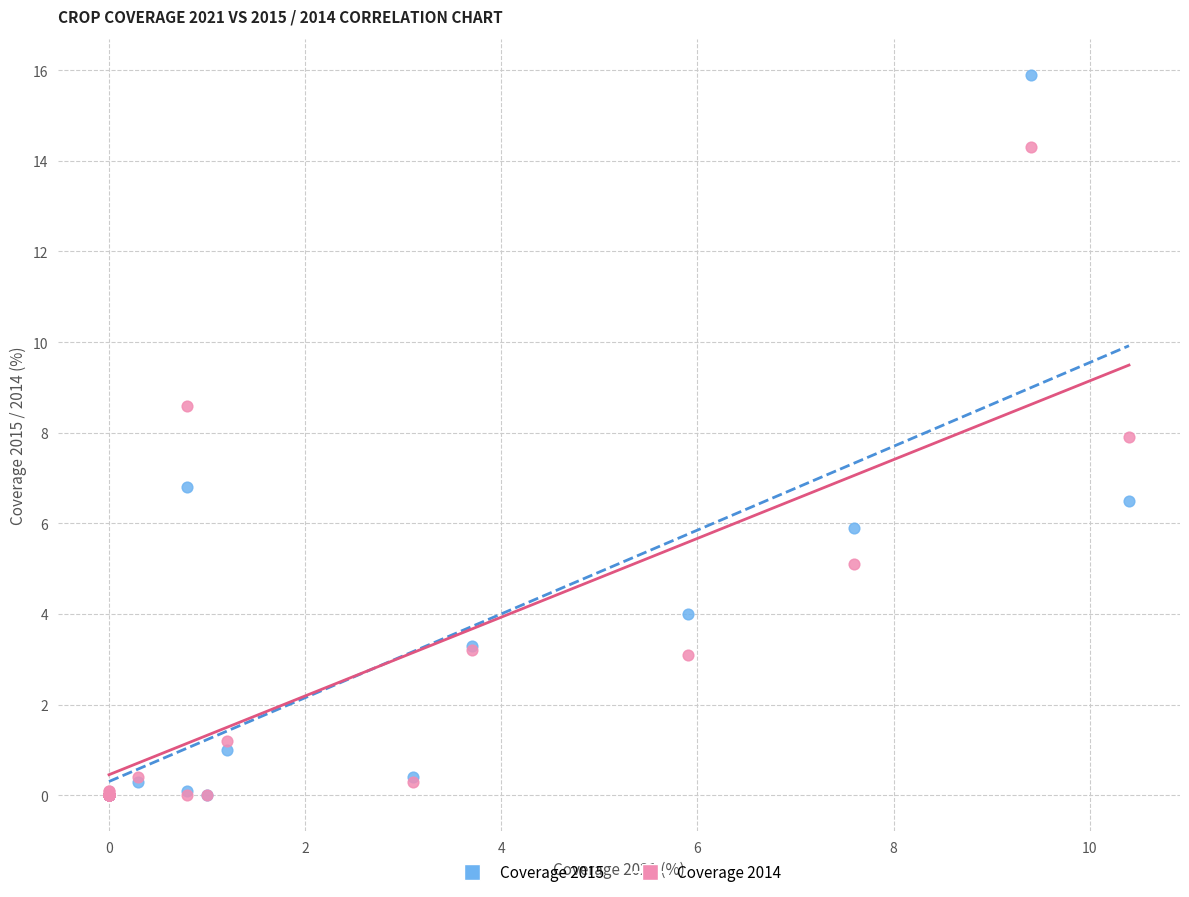

What are all the series names shown in the legend?

Coverage 2015, Coverage 2014